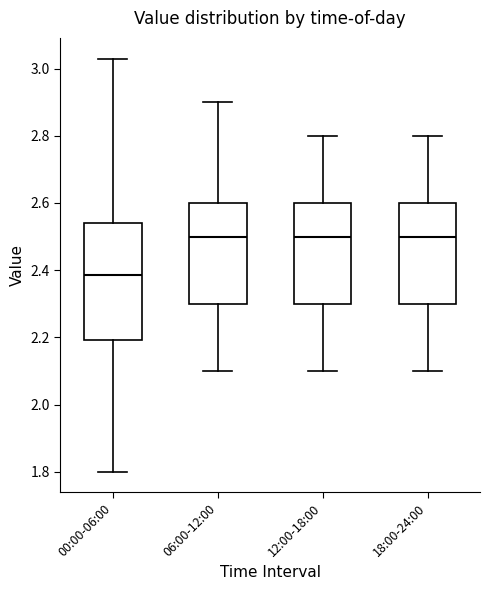

Where is the upper edge of the box for 00:00-06:00 on the y-axis? The values are not printed on the chart, so give them approximately, as read against the axis.

2.54